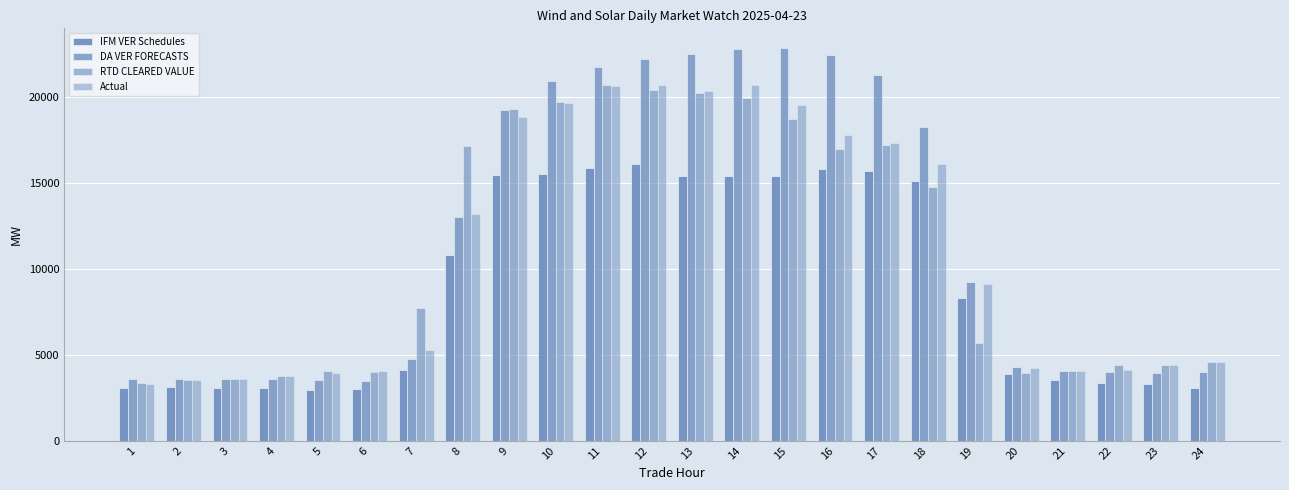

Which series has the largest total across all categories?

DA VER FORECASTS